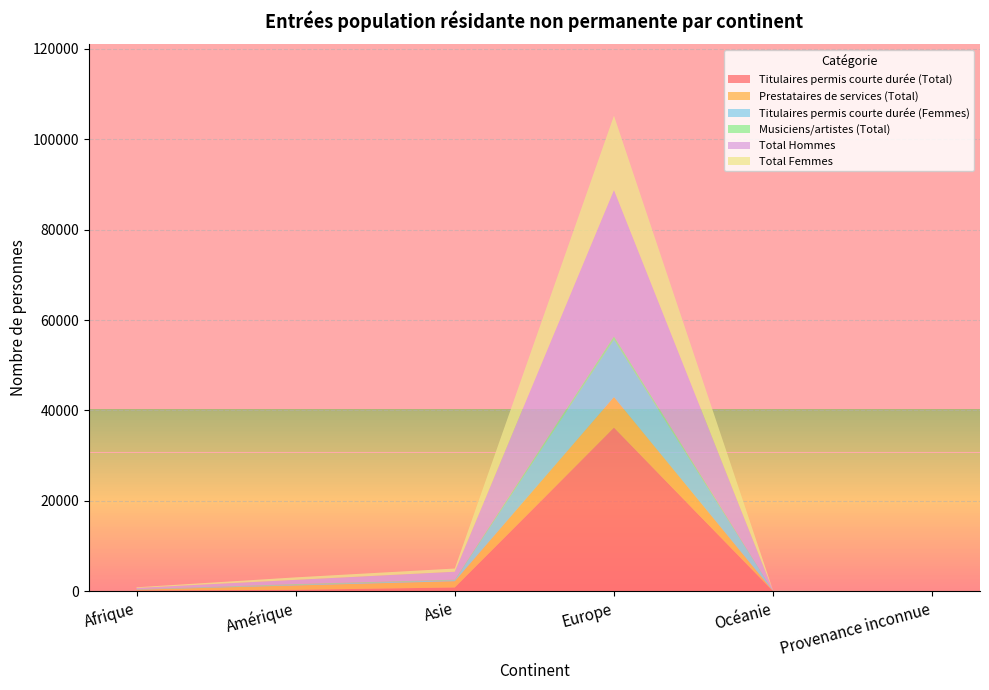

Reading left to right, extract all data points from this chart.

Titulaires permis courte durée (Total): 191	332	858	36208	20	0
Prestataires de services (Total): 170	972	1387	6770	53	4
Titulaires permis courte durée (Femmes): 78	145	237	12720	6	0
Musiciens/artistes (Total): 37	157	107	693	7	2
Total Hommes: 271	938	1752	32369	43	3
Total Femmes: 153	547	705	16433	42	3